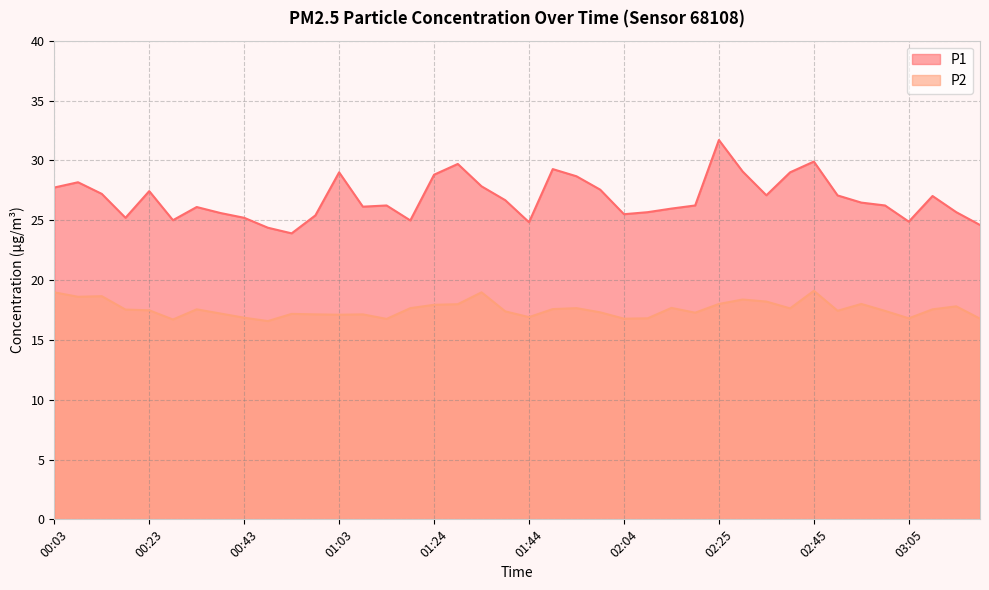

How many interior local peaks does the P1 series have?

10